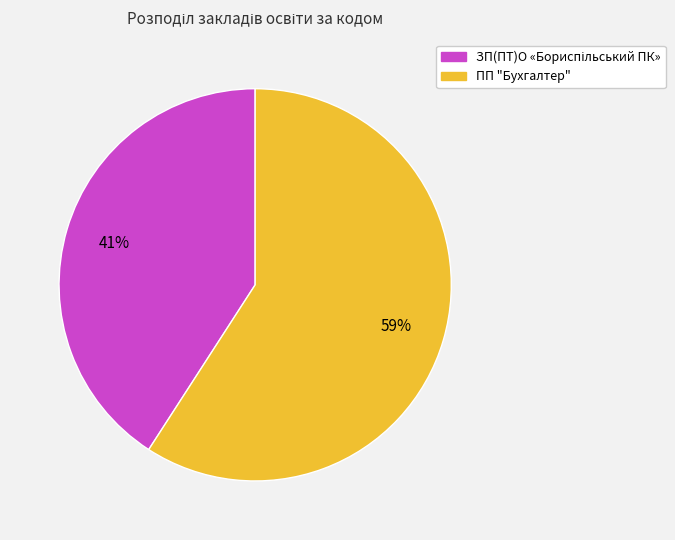

Count the number of slices in the pie.

2